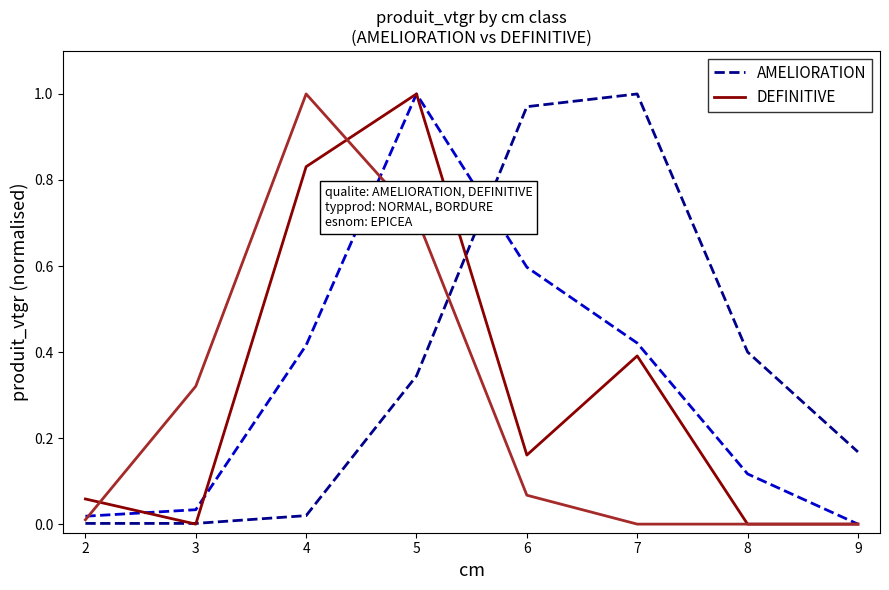

What is the total value across all series at 8?

0.5